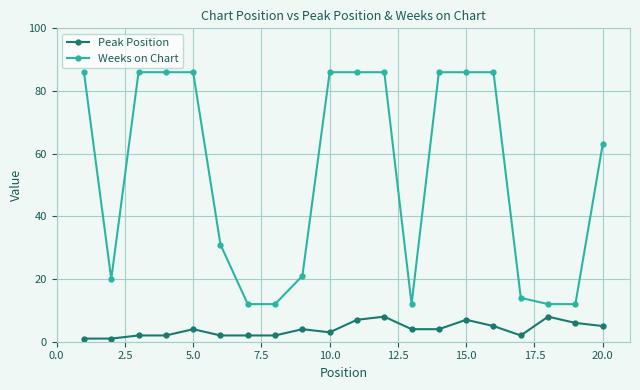

Rank the series by their average value, from highest to lowest.

Weeks on Chart, Peak Position